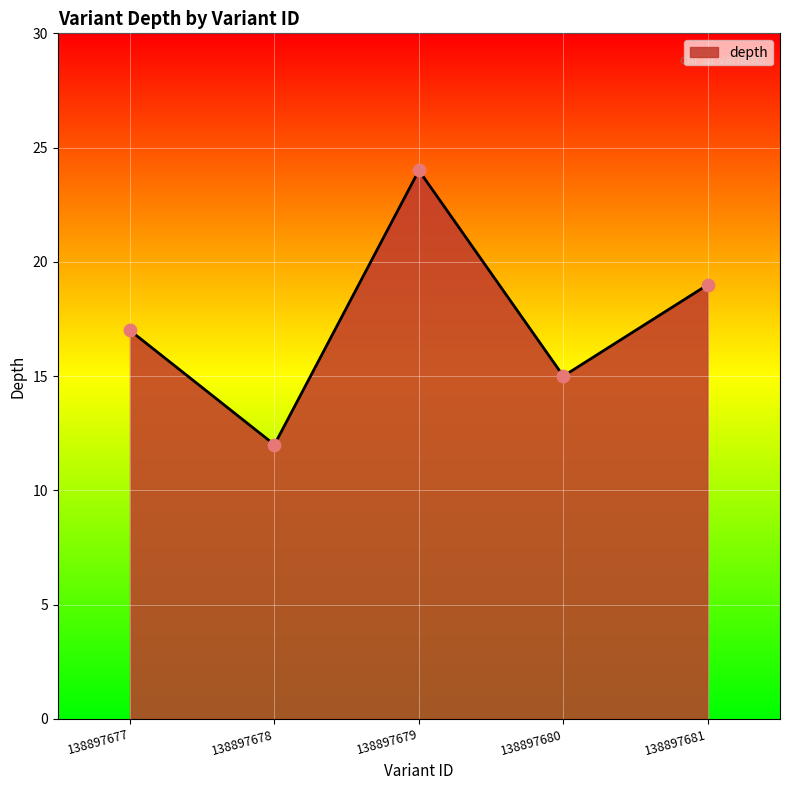

What is the change in value from 138897678 to 138897680?

+3